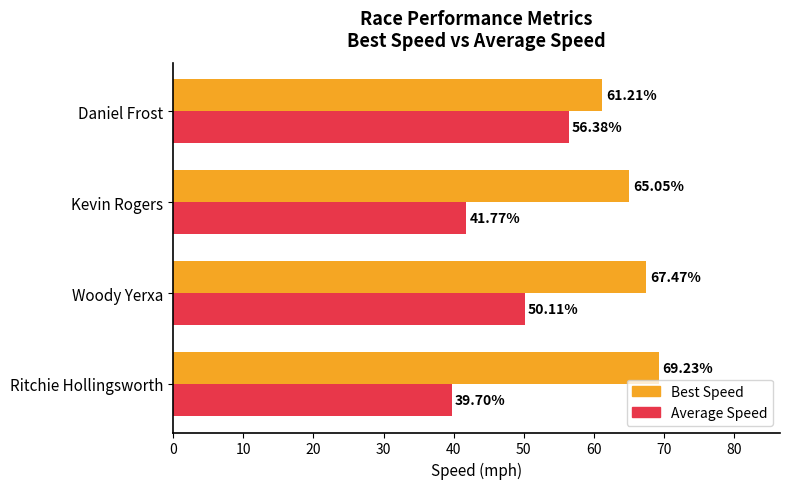

What are all the series names shown in the legend?

Best Speed, Average Speed